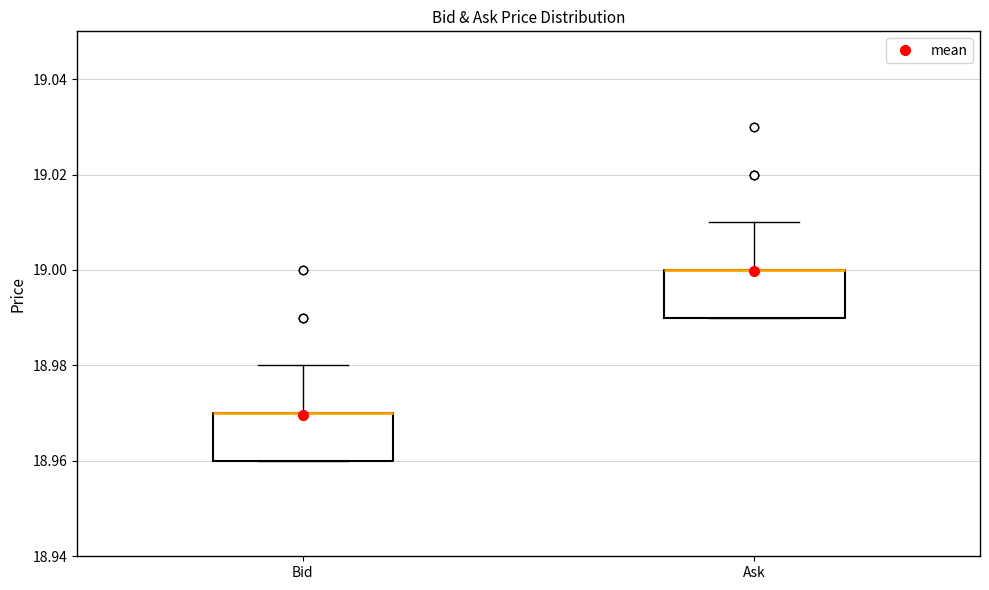

Reading left to right, read every box against the y-axis: the position of its median line, the range the box covers, and the ends of its whiskers. The values are not printed on the chart, so give them approximately, as read against the axis.

Bid: median 18.97 (drawn on the box's upper edge), box 18.96 to 18.97, whiskers 18.96 to 18.98
Ask: median 19.00 (drawn on the box's upper edge), box 18.99 to 19.00, whiskers 18.99 to 19.01